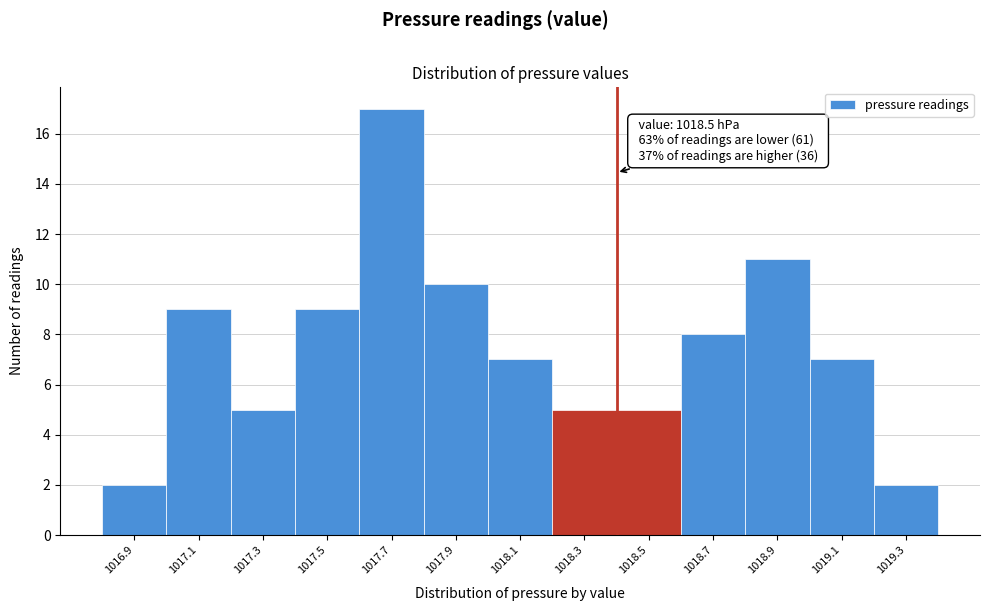

Reading left to right, transcribe all the data shown in this chart.

1016.9=2	1017.1=9	1017.3=5	1017.5=9	1017.7=17	1017.9=10	1018.1=7	1018.3=5	1018.5=5	1018.7=8	1018.9=11	1019.1=7	1019.3=2